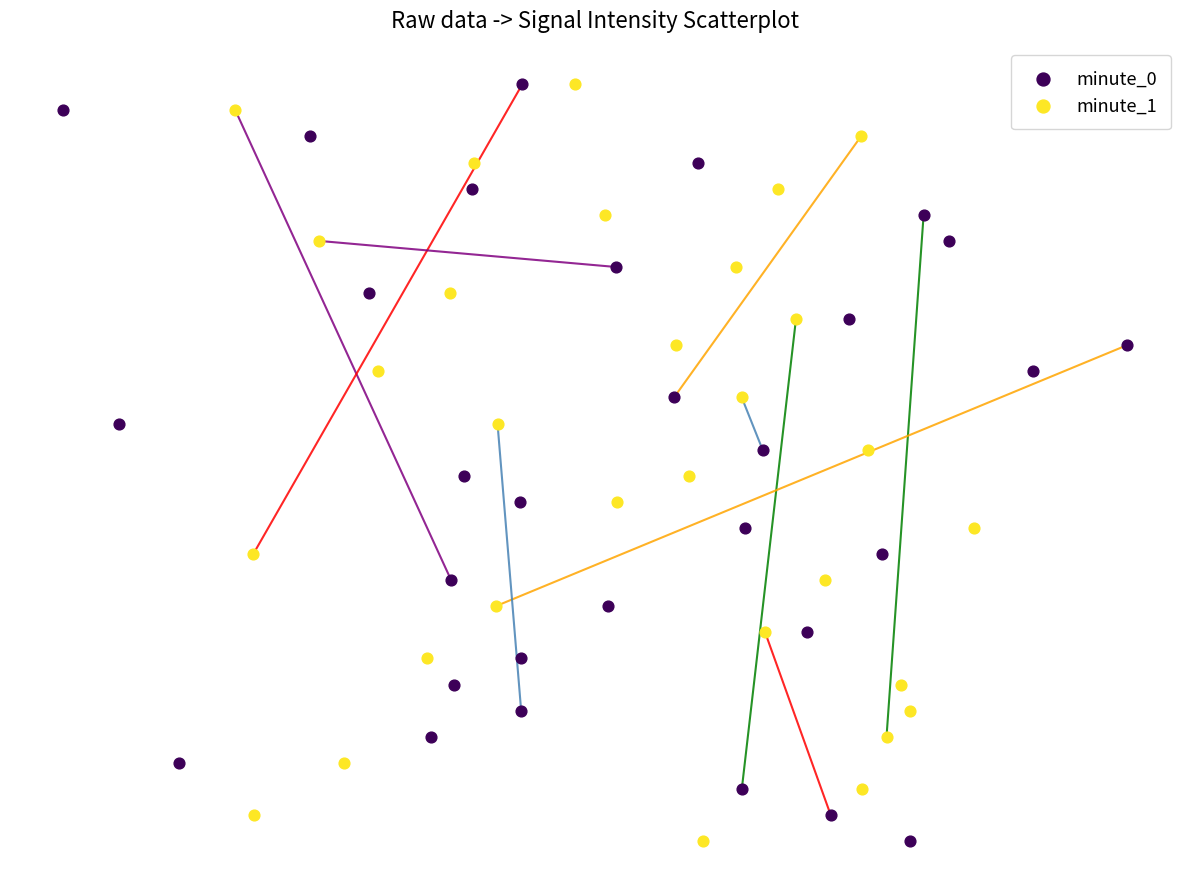

What are all the series names shown in the legend?

minute_0, minute_1